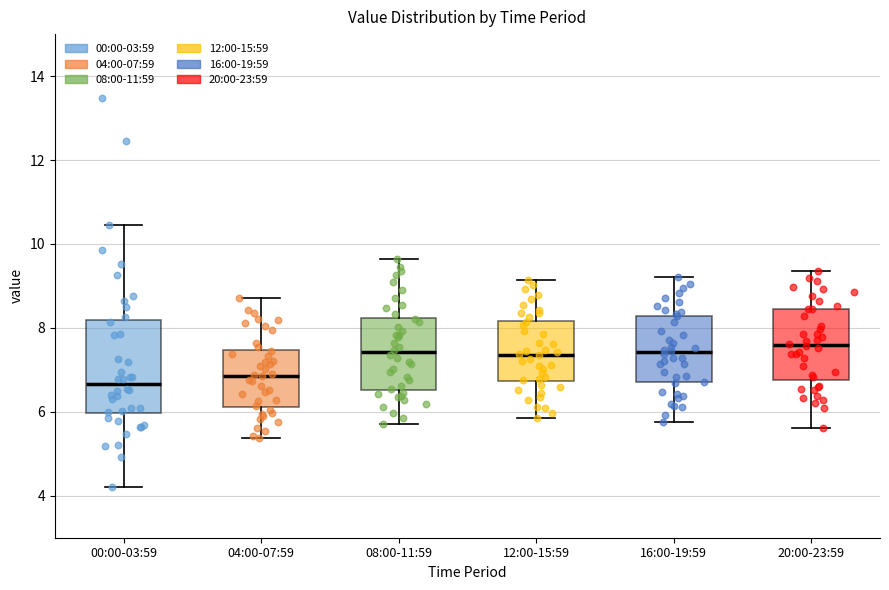

Comparing the boxes themselves (not the whiskers), which one is the tallest?

00:00-03:59